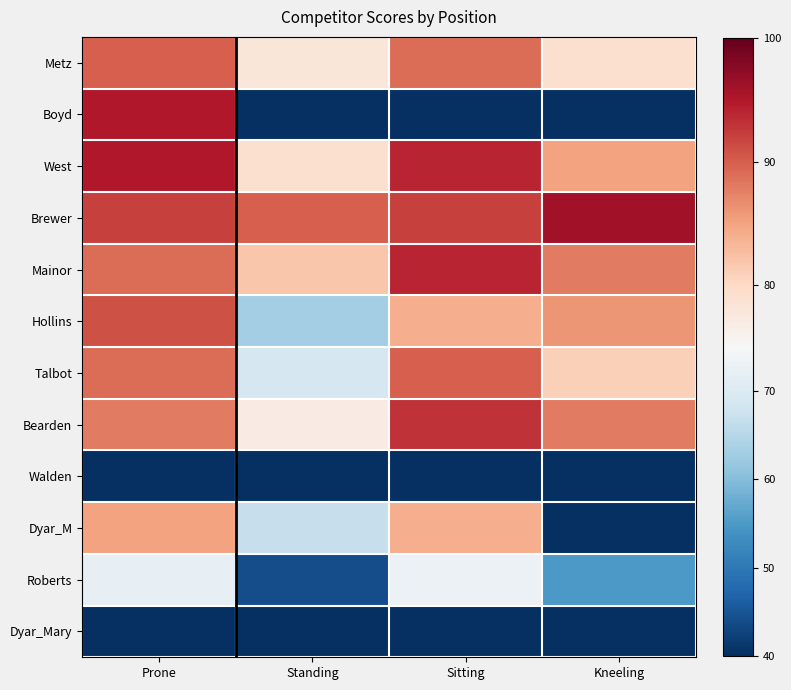

What is the difference between the highest and lowest values at Kneeling?

96